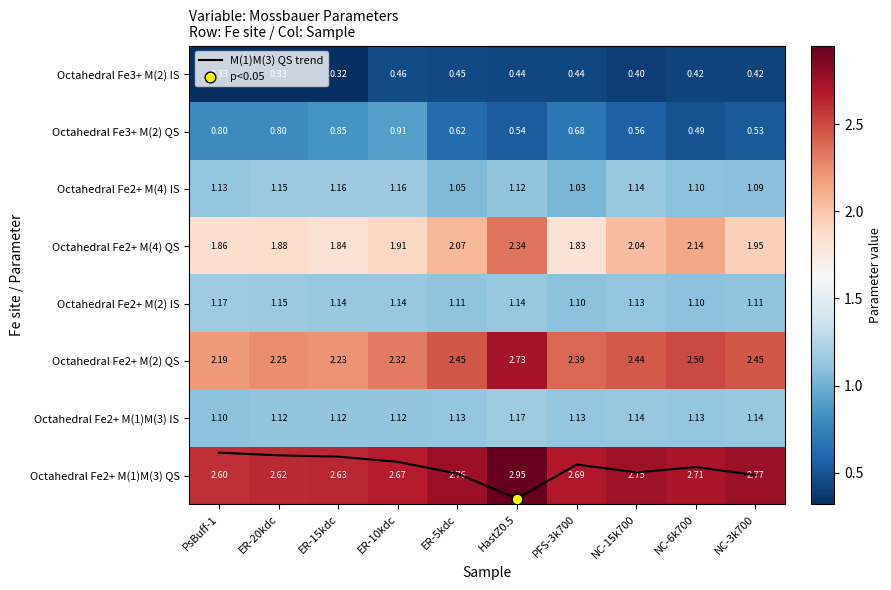

Rank the categories by Octahedral Fe3+ M(2) IS value from lowest to highest.

ER-15kdc, PsBuff-1, ER-20kdc, NC-15k700, NC-6k700, NC-3k700, HastZ0.5, PFS-3k700, ER-5kdc, ER-10kdc